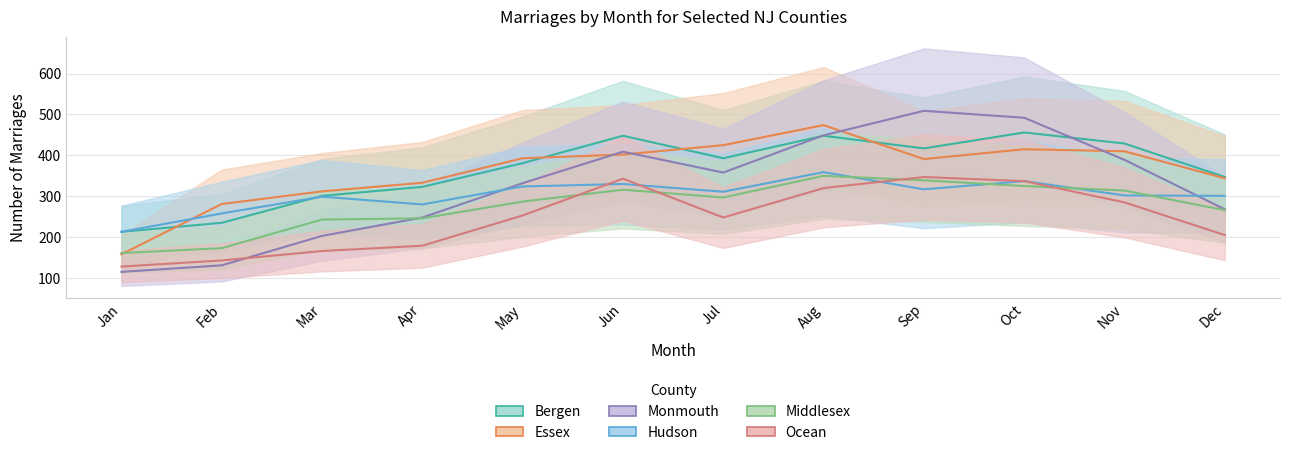

What is the value of the Hudson point at the 6th from the left?

330